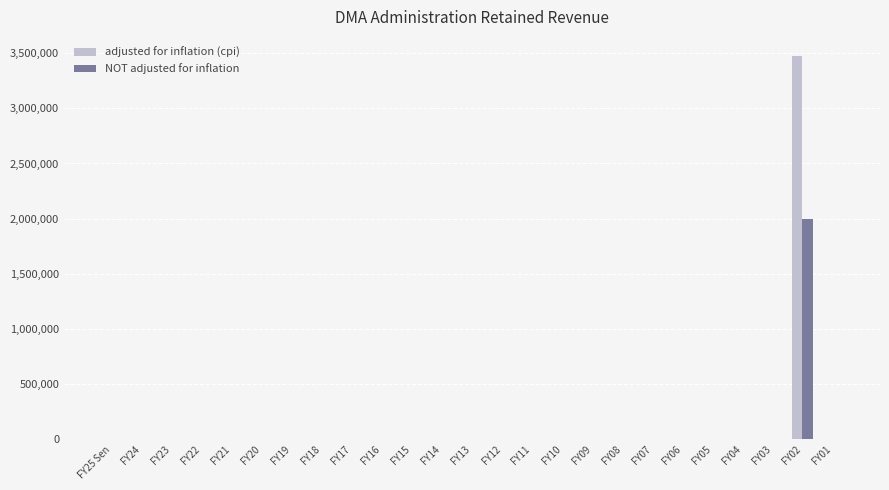

What is the maximum value shown in the chart?

3473159